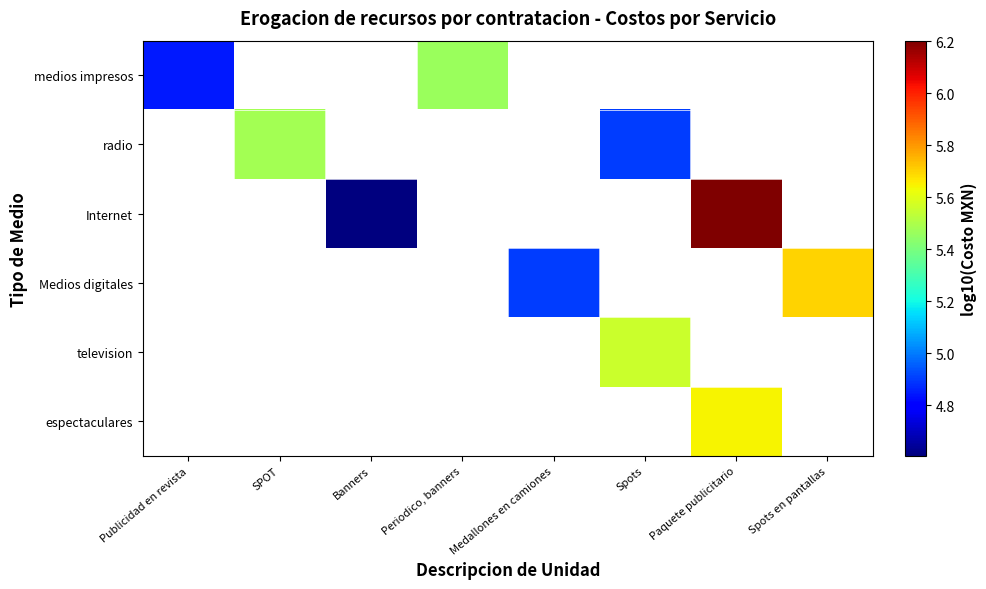

At how many categories does at least one series exceed 4?

8